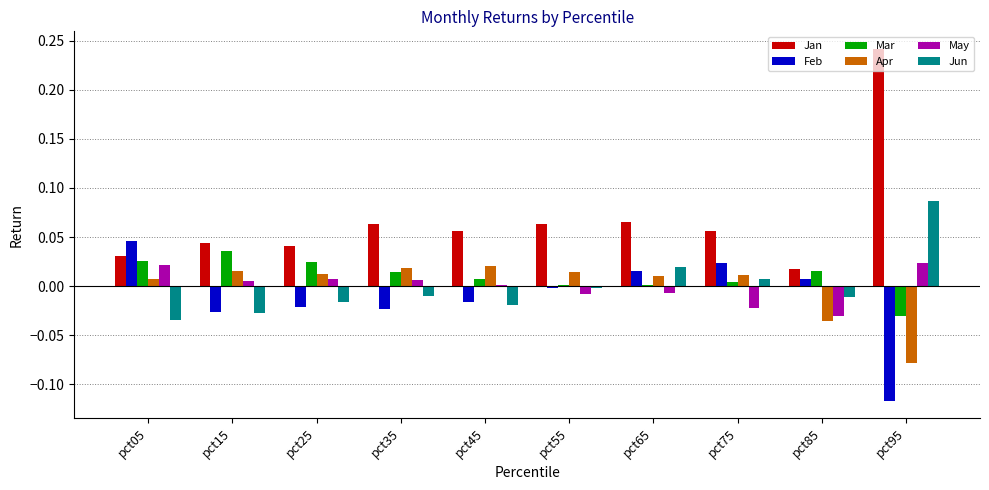

The May series shows 0.0 at pct05. True or false?

True